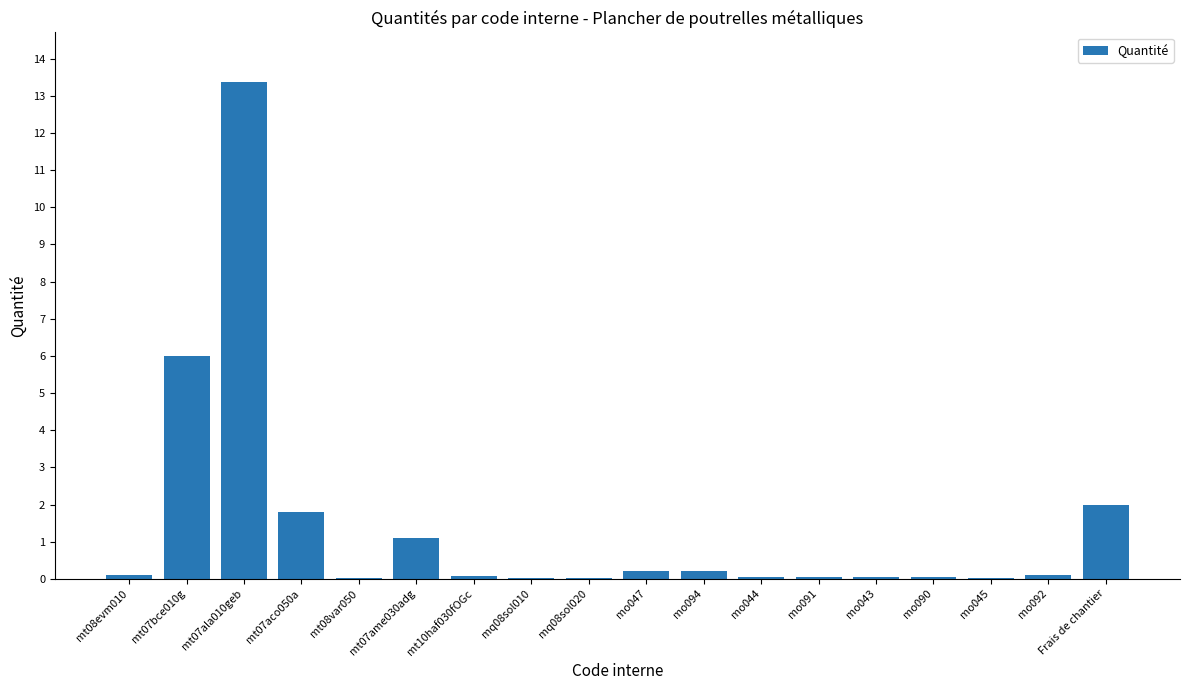

What is the sum of the values at mo044 and mq08sol010?

0.1